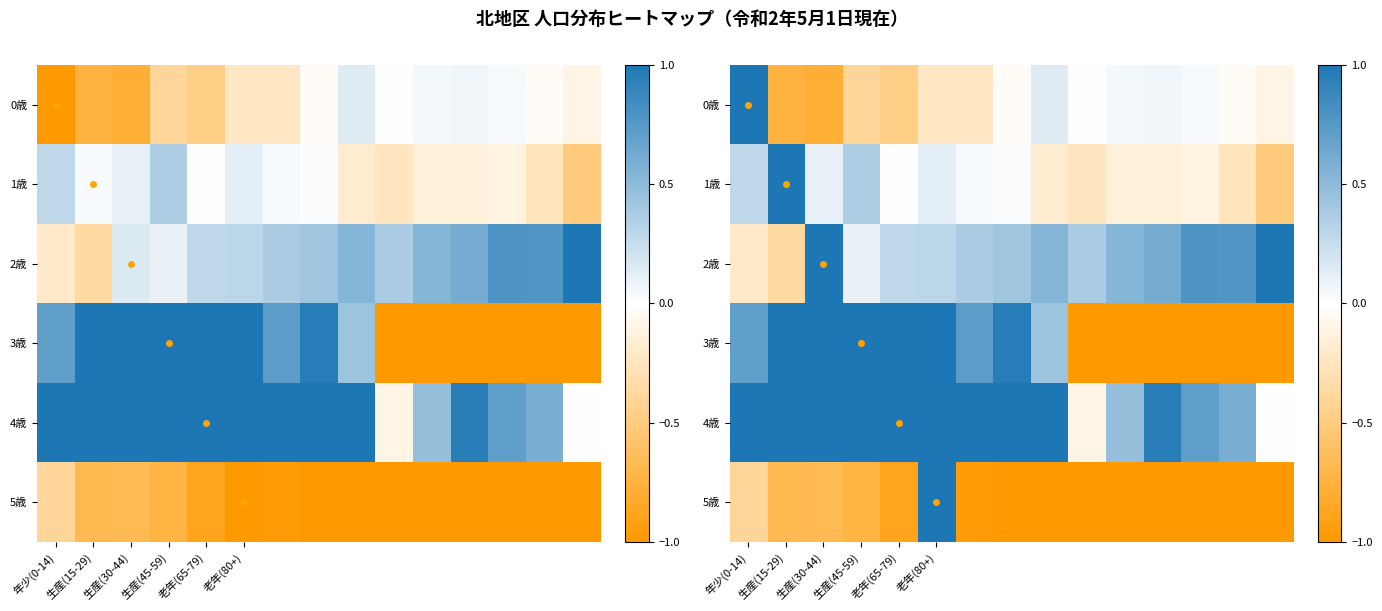

How many data points does each series have?

15